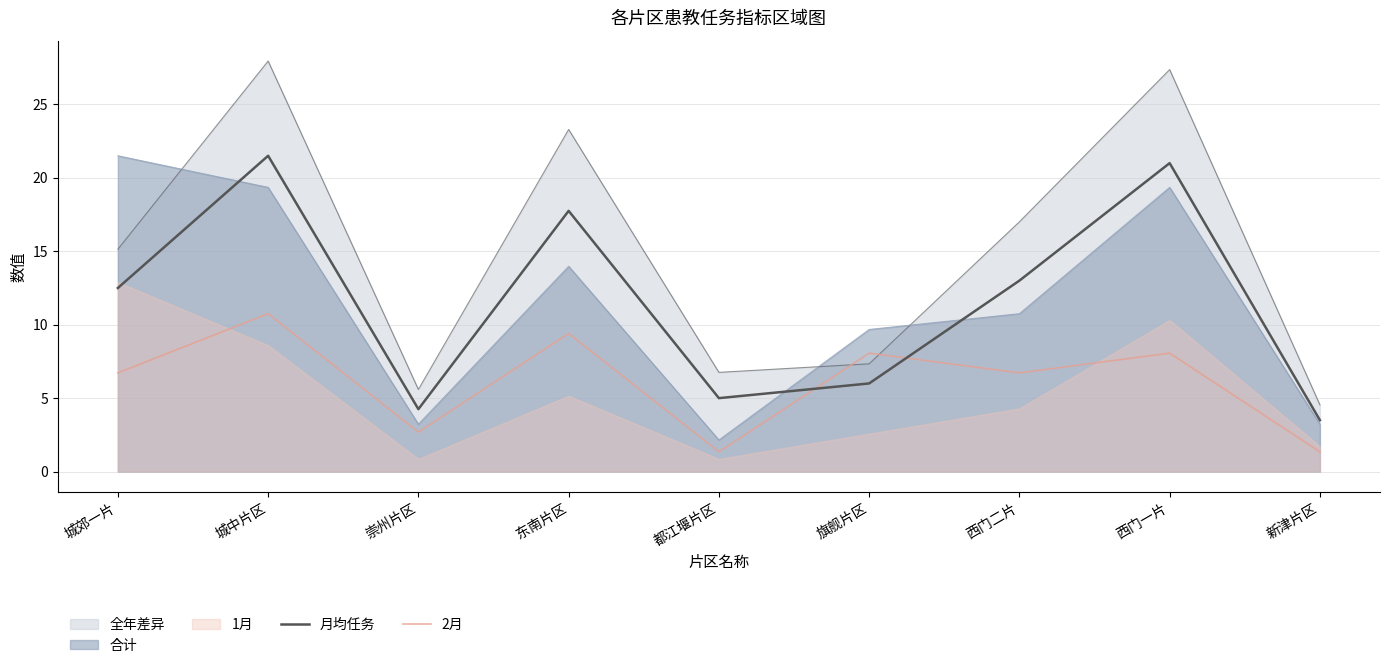

What is the approximate value of 月均任务 at 西门一片?

21.0